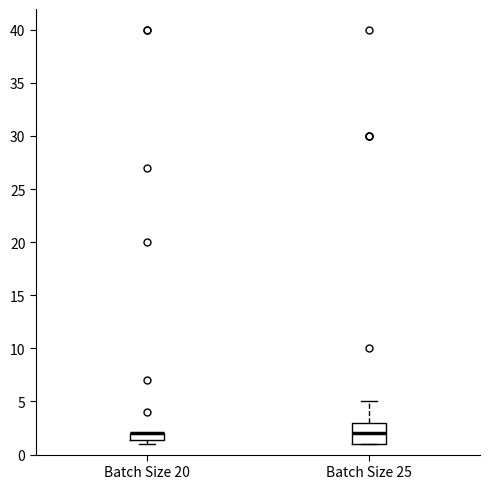

Where is the upper edge of the box for Batch Size 25 on the y-axis? The values are not printed on the chart, so give them approximately, as read against the axis.

3.0